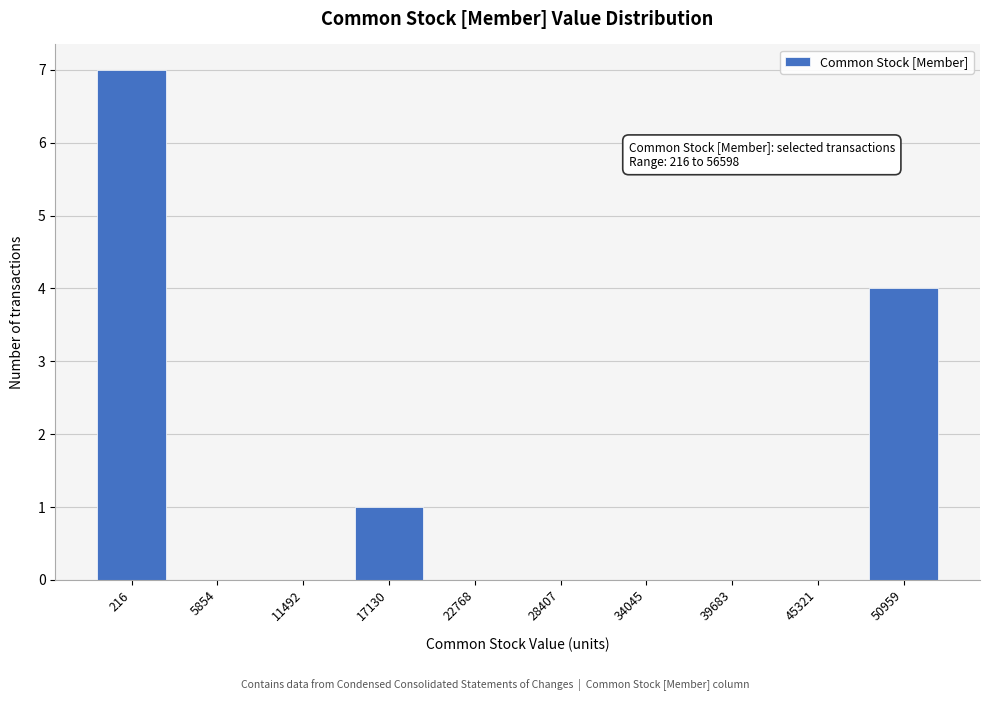

Reading right to left, list all the values displayed in this chart.

50959=4	45321=0	39683=0	34045=0	28407=0	22768=0	17130=1	11492=0	5854=0	216=7